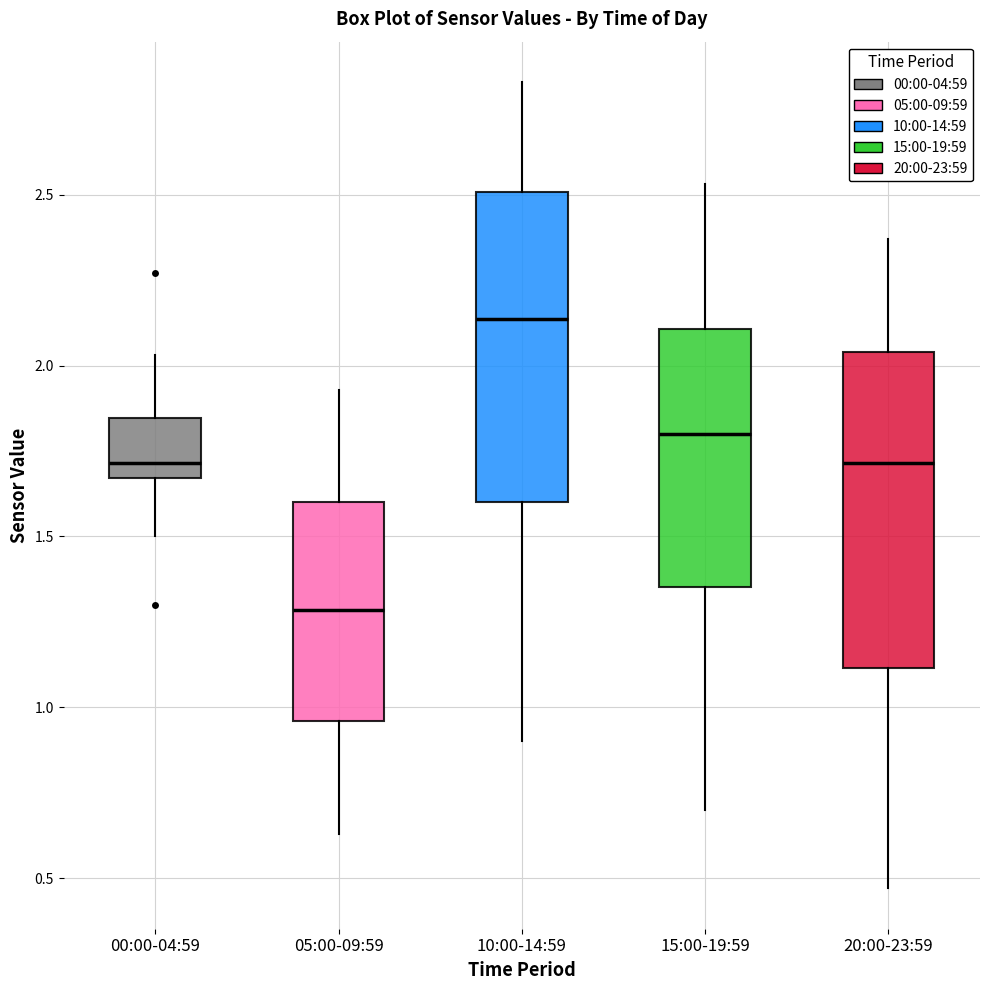

Which box has the highest median line?

10:00-14:59